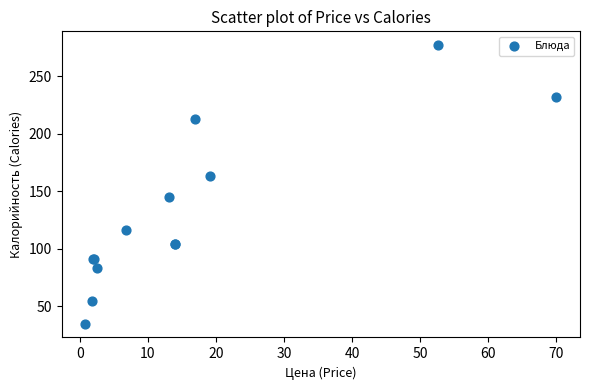

What Y value in the scatter plot is closest to 156?

163.0